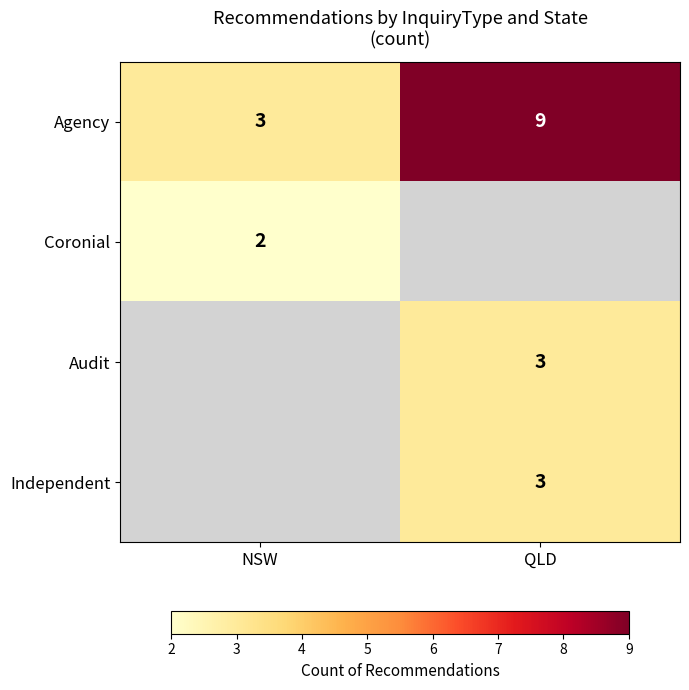

What is the difference between the Agency values at QLD and NSW?

6